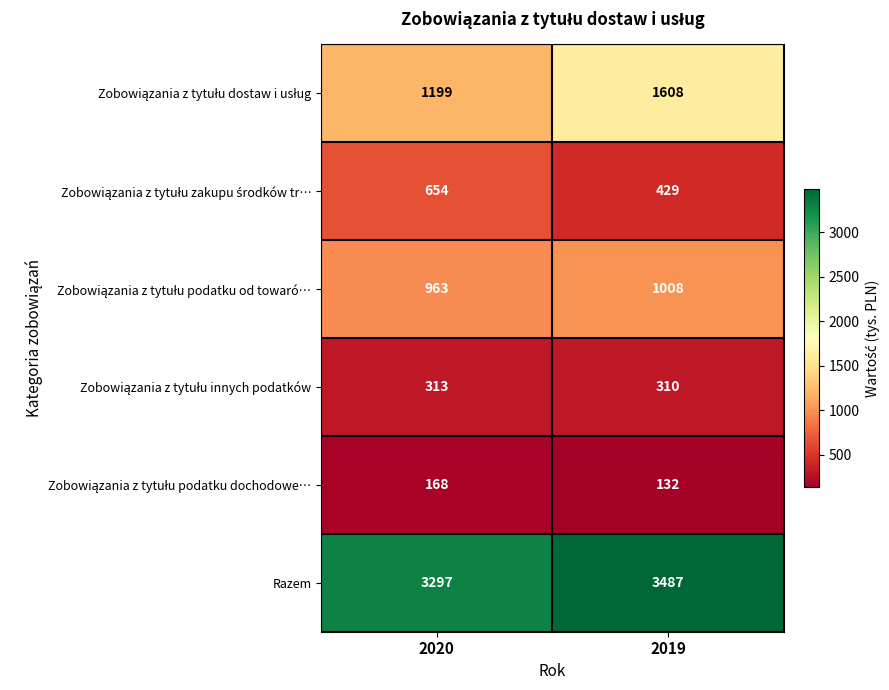

What is the spread (max minus min) of values at 2019?

3355